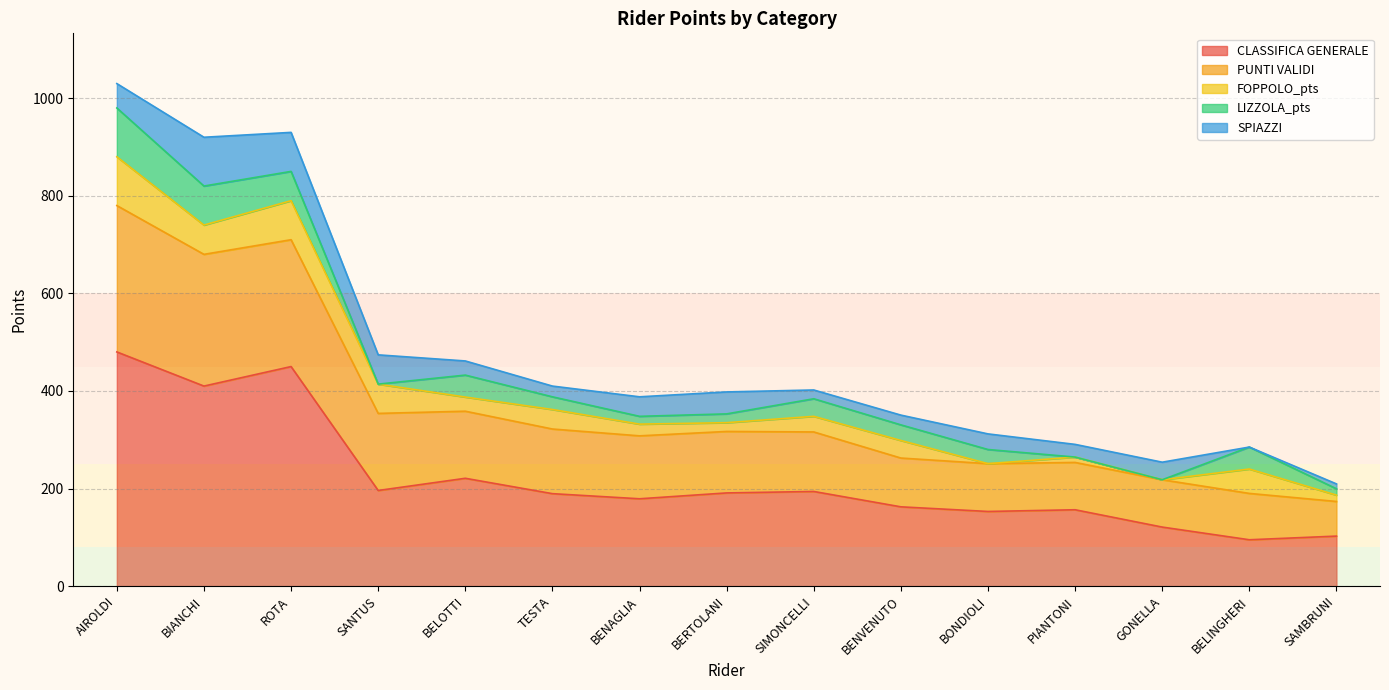

What is the label of the 12th point from the left?

PIANTONI